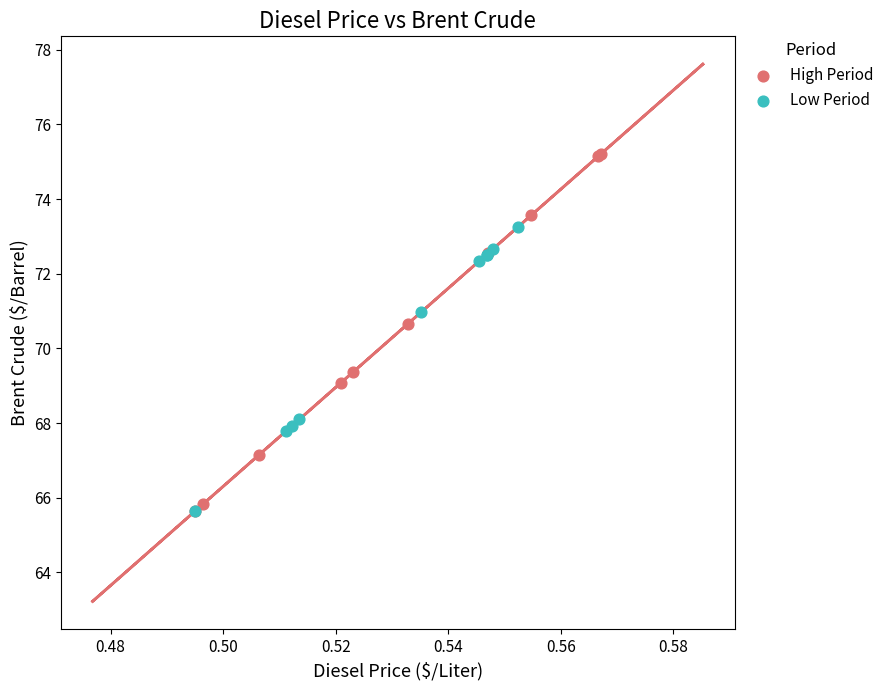

Which series has the widest spread of Y values?

High Period